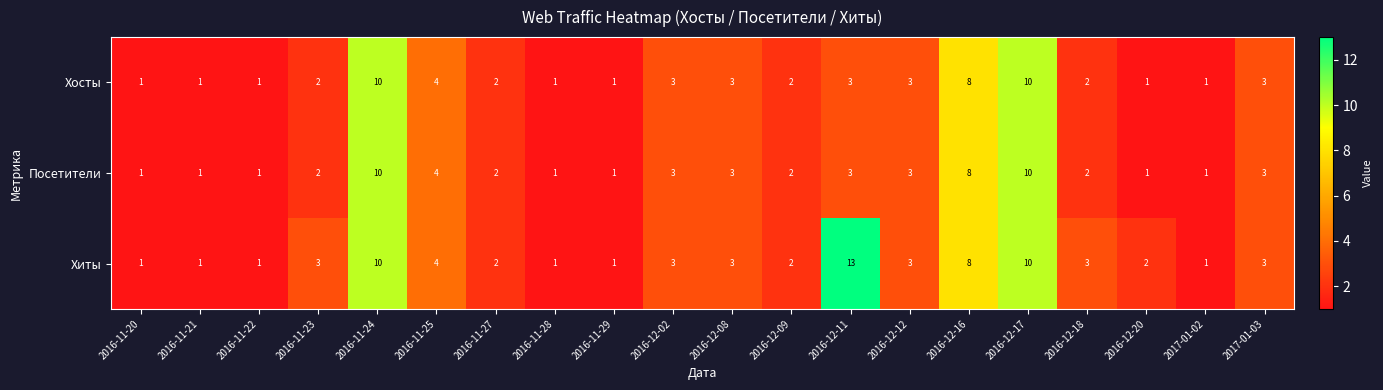

What is the spread (max minus min) of values at 2016-12-18?

1